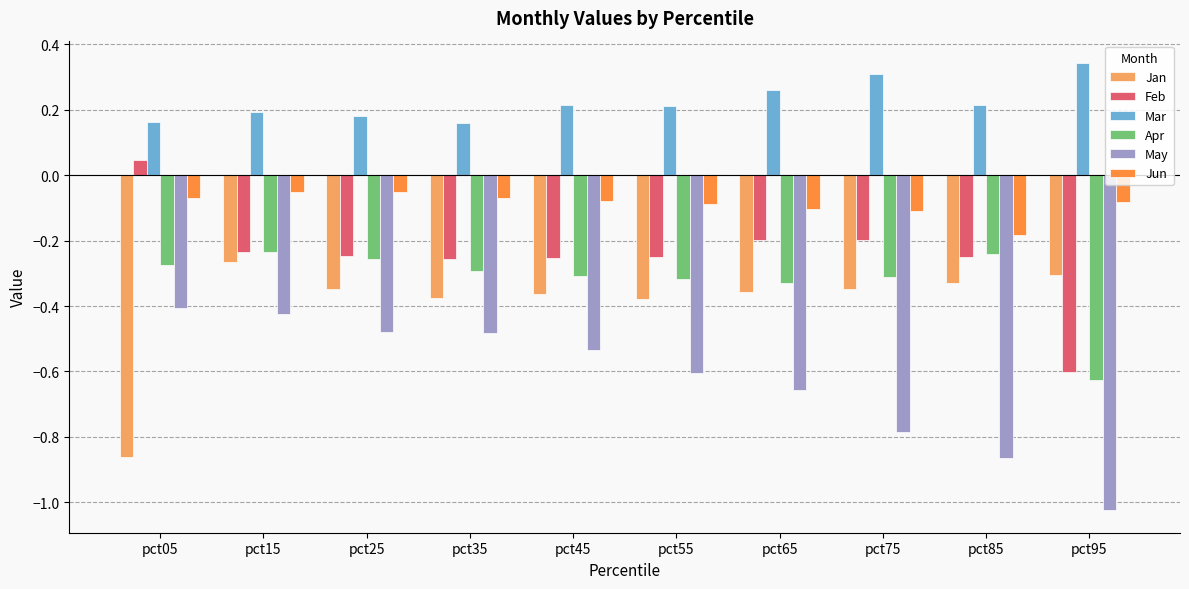

At which label is Feb closest to 0?

pct05